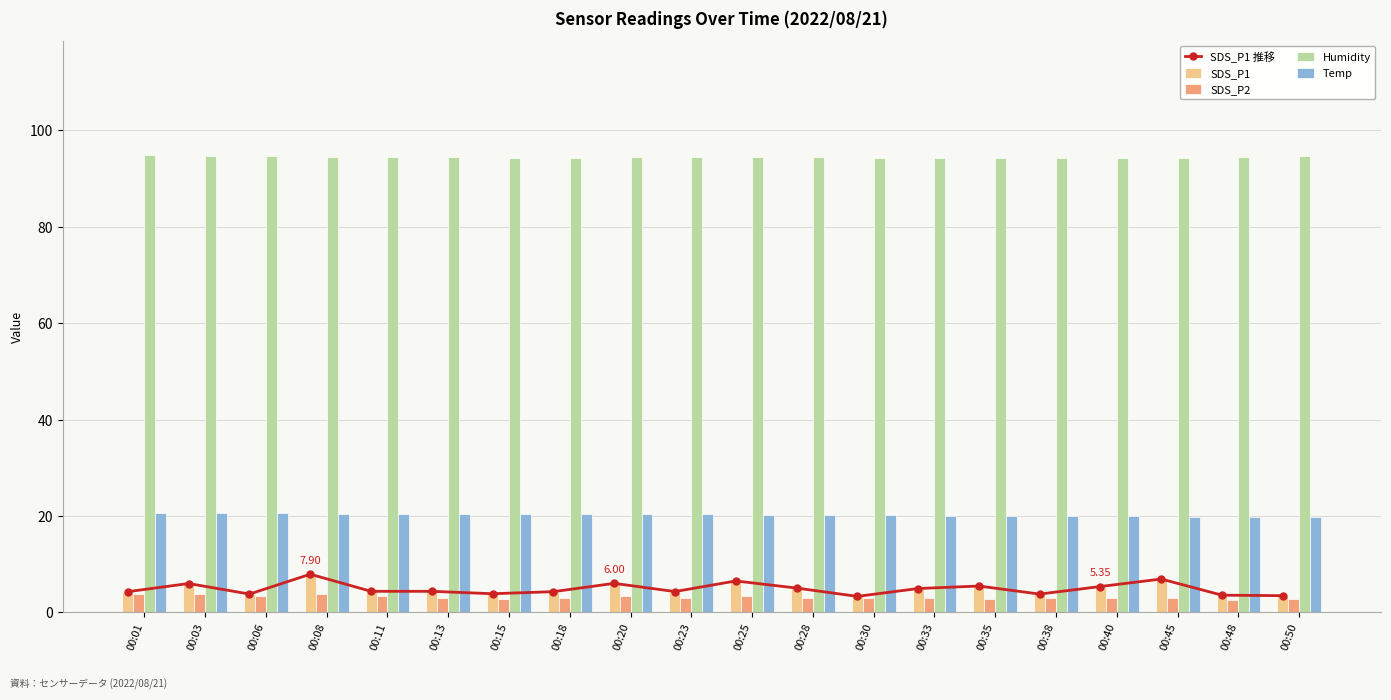

At how many categories does at least one series exceed 27?

20